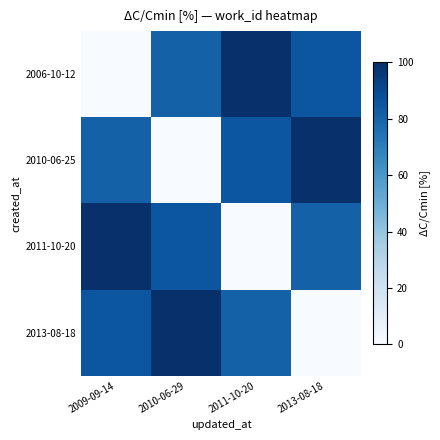

Reading right to left, transcribe all the data shown in this chart.

2006-10-12: 2013-08-18=85.2	2011-10-20=100.0	2010-06-29=80.9	2009-09-14=0.0
2010-06-25: 2013-08-18=100.0	2011-10-20=85.2	2010-06-29=0.0	2009-09-14=80.9
2011-10-20: 2013-08-18=80.9	2011-10-20=0.0	2010-06-29=85.2	2009-09-14=100.0
2013-08-18: 2013-08-18=0.0	2011-10-20=80.9	2010-06-29=100.0	2009-09-14=85.2